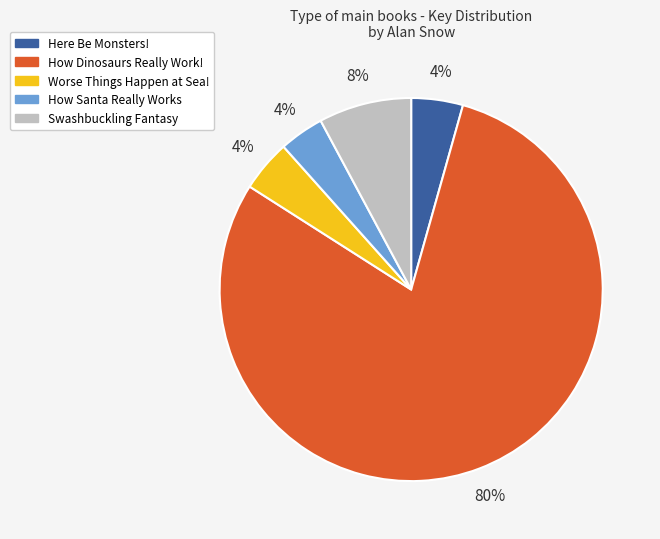

To the nearest percent, what is the average slice percentage?

20%